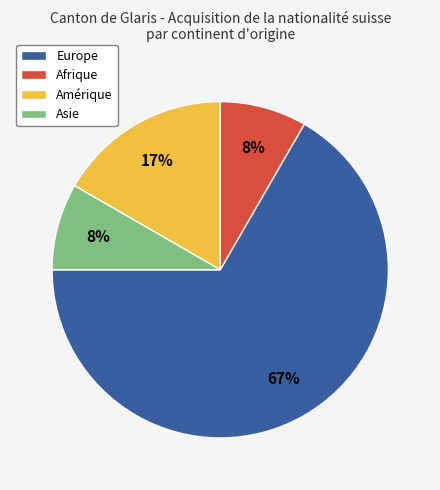

Which slice is the largest?

Europe